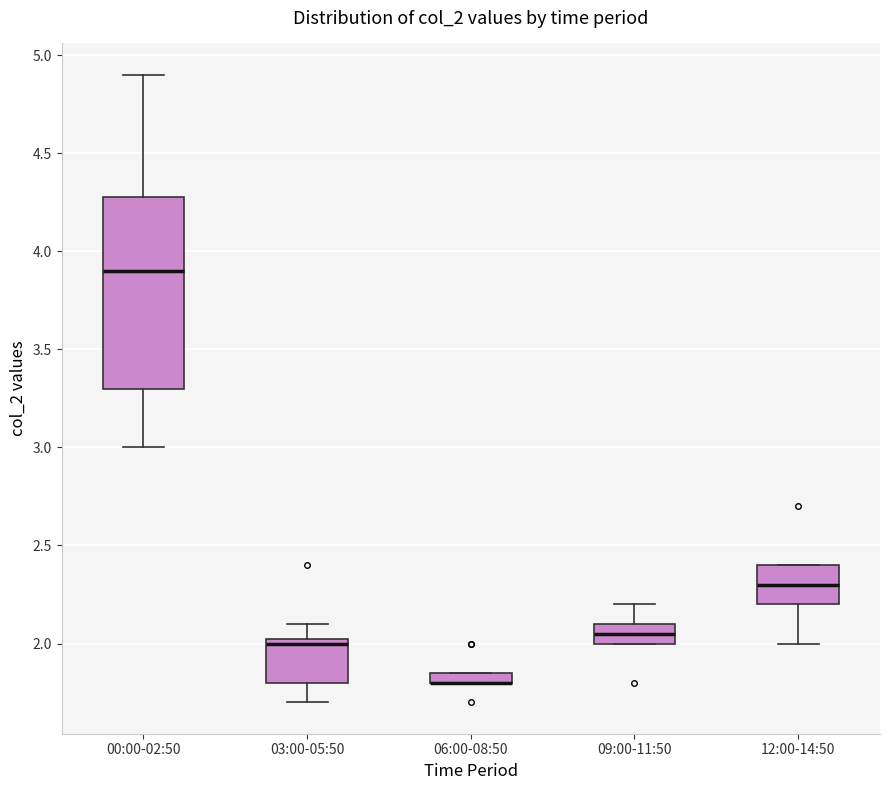

Comparing the boxes themselves (not the whiskers), which one is the tallest?

00:00-02:50